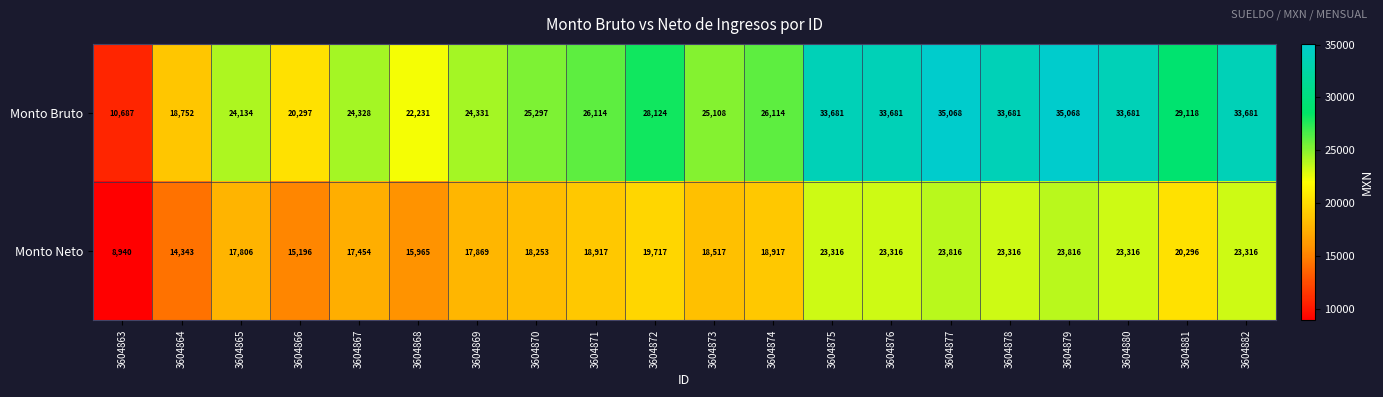

List the series in order of their peak value, highest first.

Monto Bruto, Monto Neto